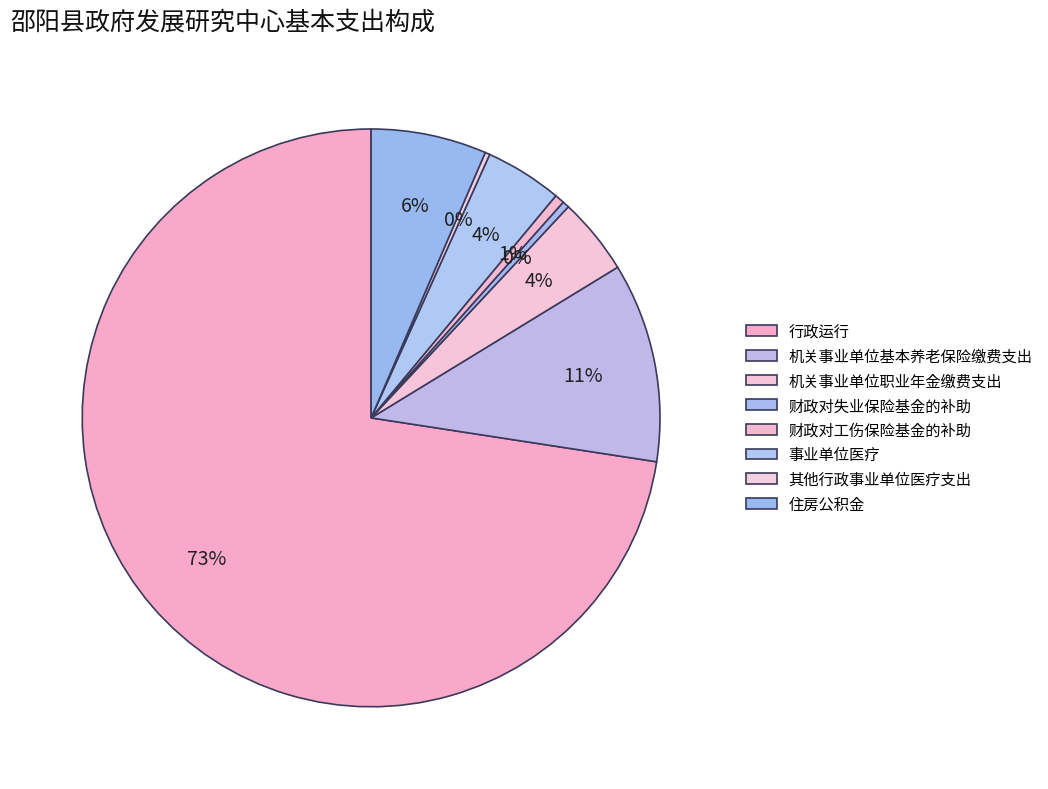

To the nearest percent, what portion does 事业单位医疗 represent?

4%